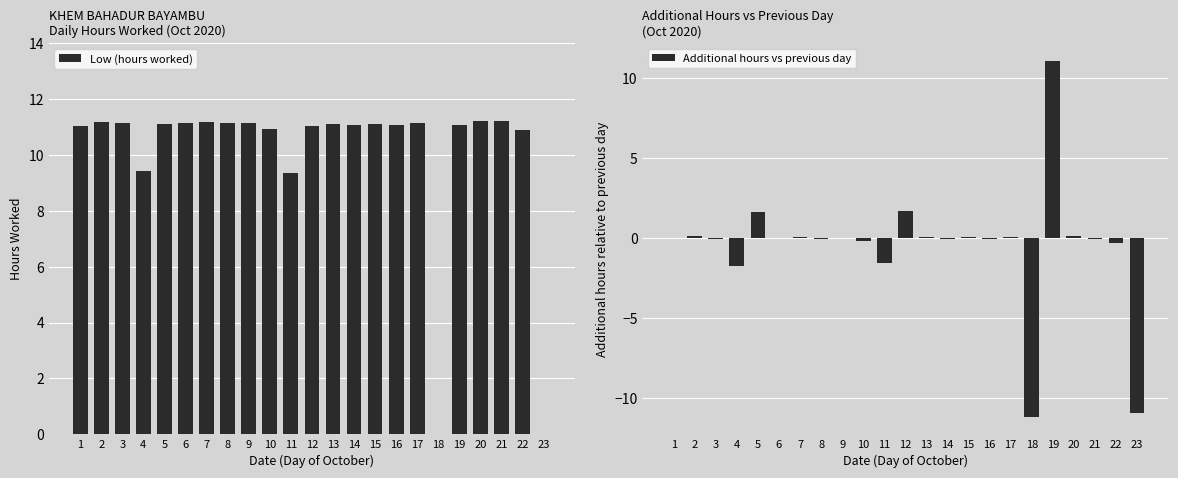

Which series has the largest range (max minus min)?

Additional hours vs previous day